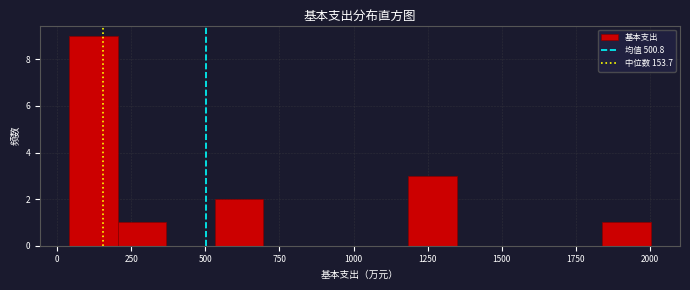

Around what value on the x-axis is the tallest bar? Give the approximate position of its centre, as read against the axis.

100